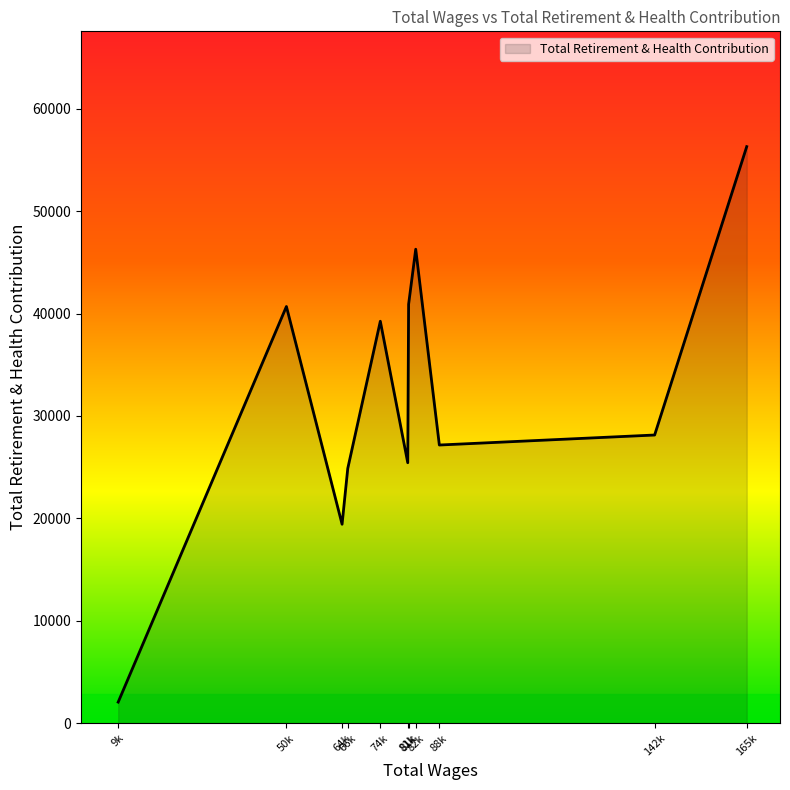

At which label does the data first exceed 28138?

50k